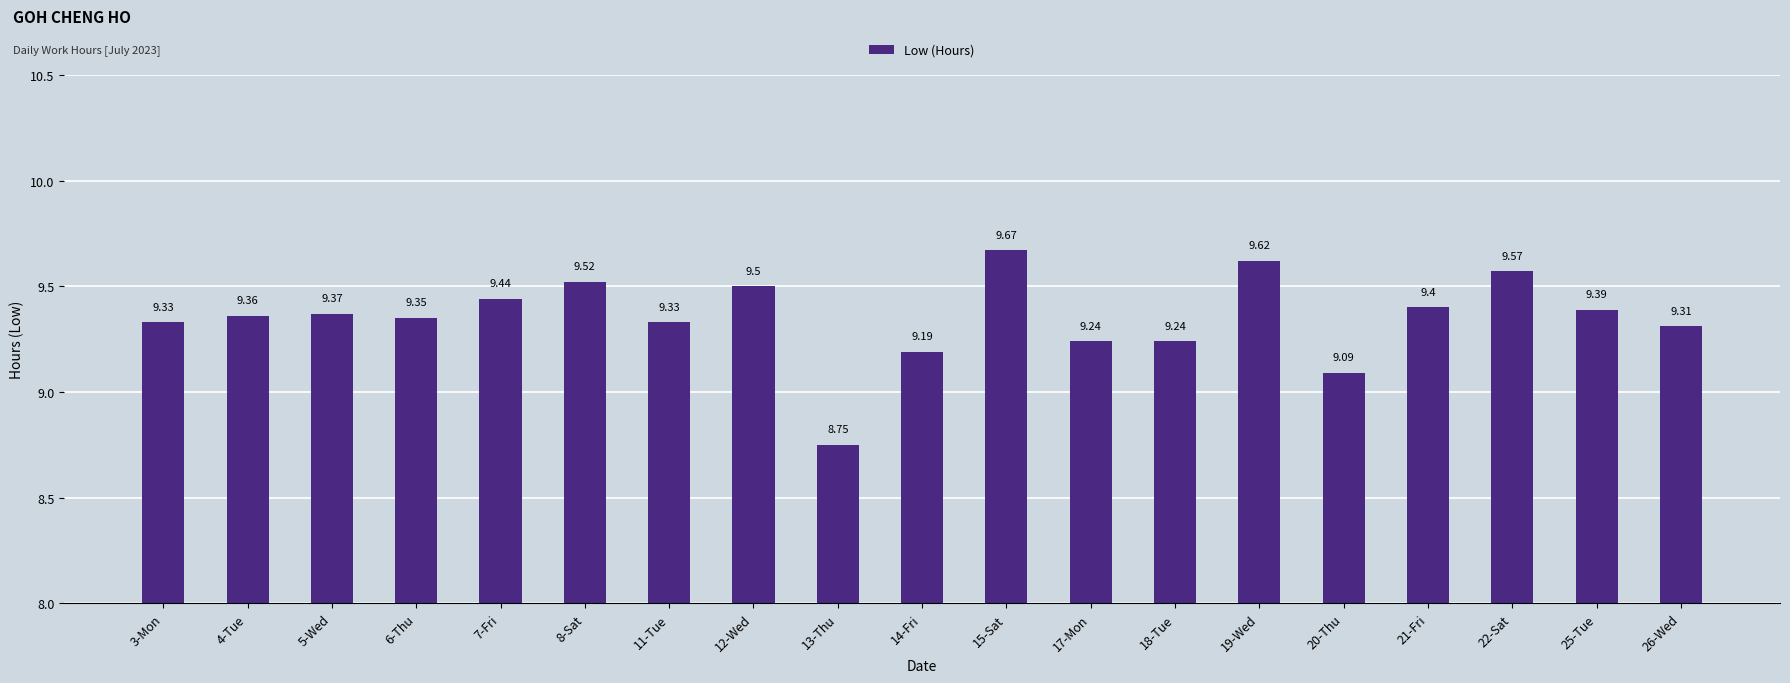

What value does the data have at 7-Fri?

9.4